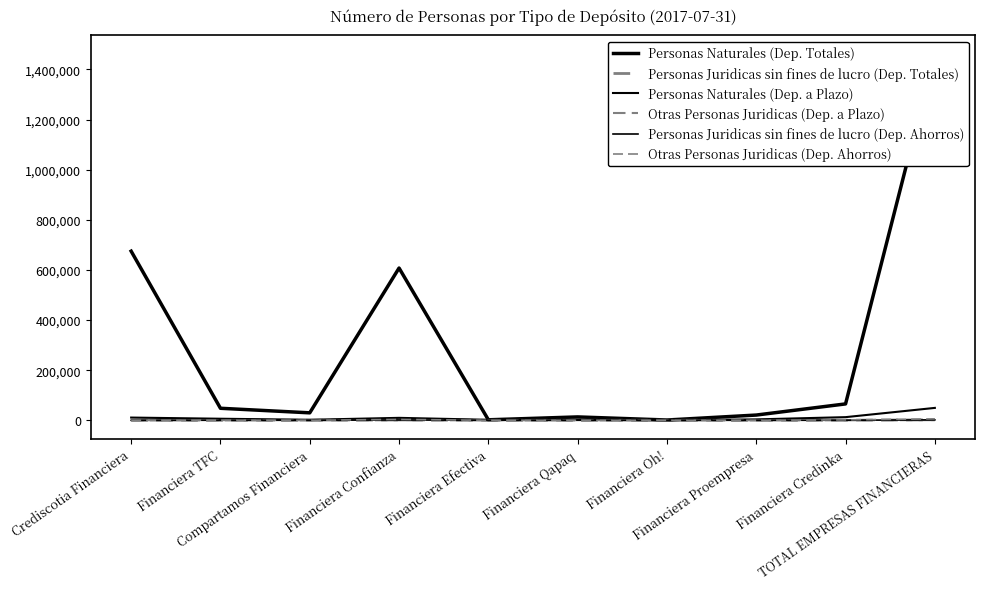

True or false: Personas Juridicas sin fines de lucro (Dep. Ahorros) has a value of 49 at Financiera Qapaq.

True